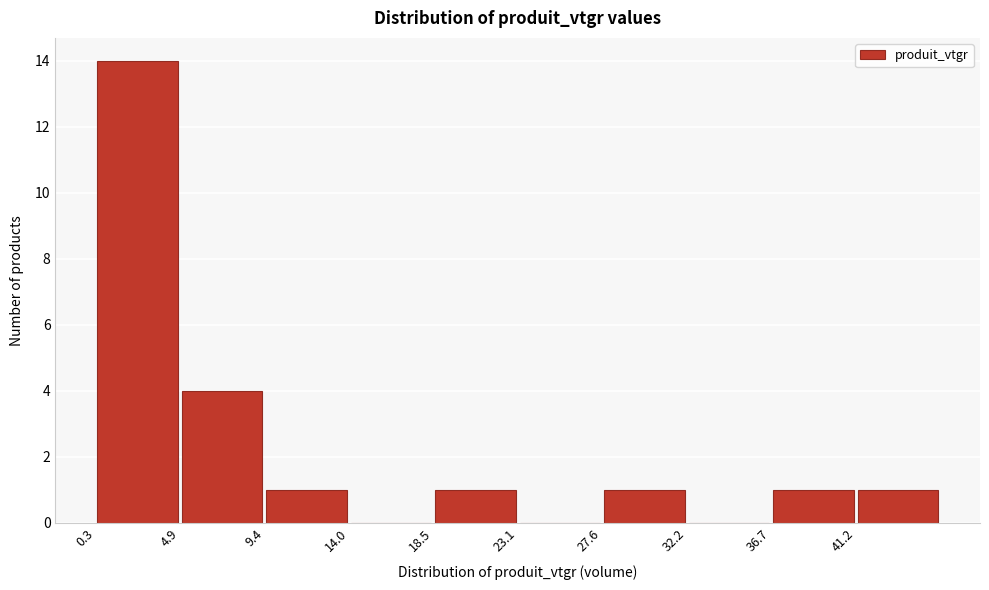

Over which range of the x-axis is the bar tallest?

0.5 to 5.0